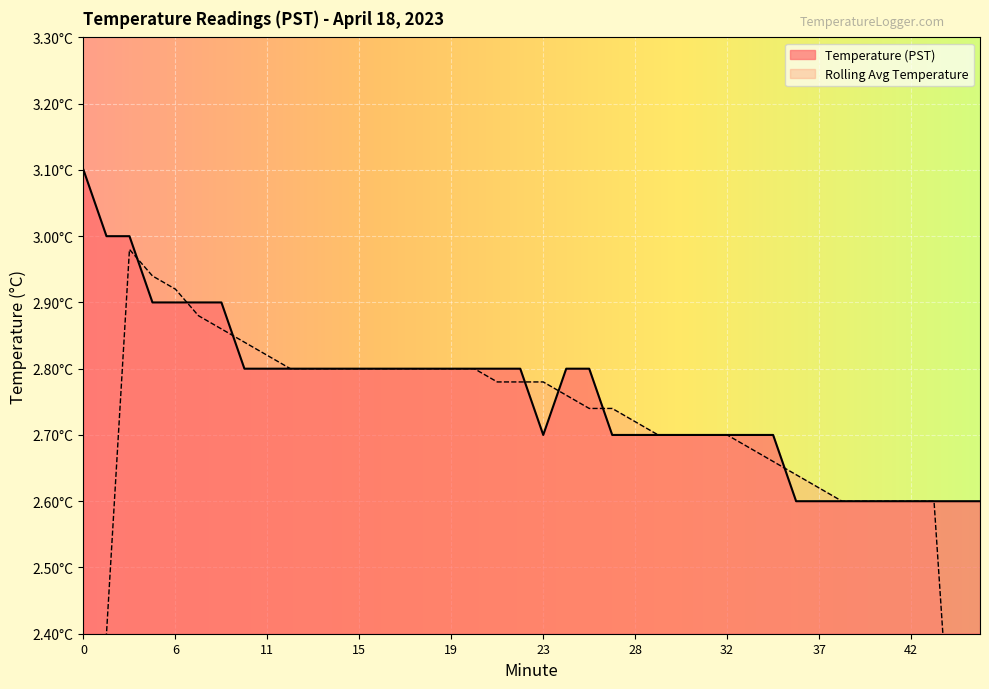

Reading left to right, what are all the values shown in this chart?

3.1	3.0	3.0	2.9	2.9	2.9	2.9	2.8	2.8	2.8	2.8	2.8	2.8	2.8	2.8	2.8	2.8	2.8	2.8	2.8	2.7	2.8	2.8	2.7	2.7	2.7	2.7	2.7	2.7	2.7	2.7	2.6	2.6	2.6	2.6	2.6	2.6	2.6	2.6	2.6